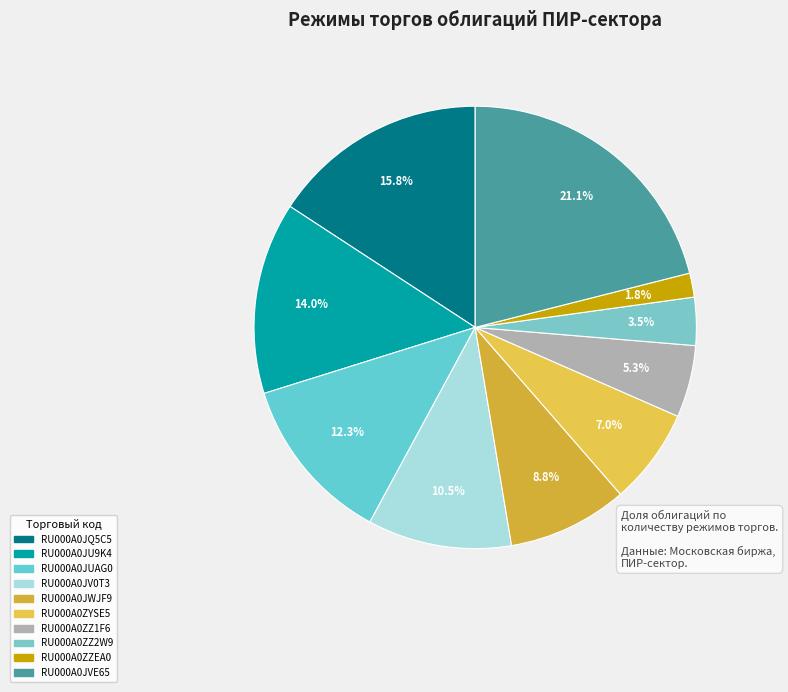

Is it true that RU000A0JU9K4 is 14% of the pie?

True